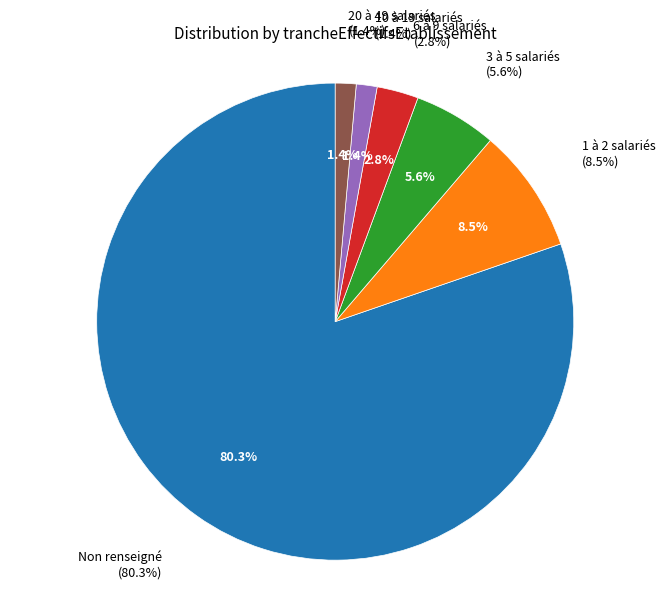

To the nearest percent, what is the difference between the 02 and 03 slice percentages?

3%